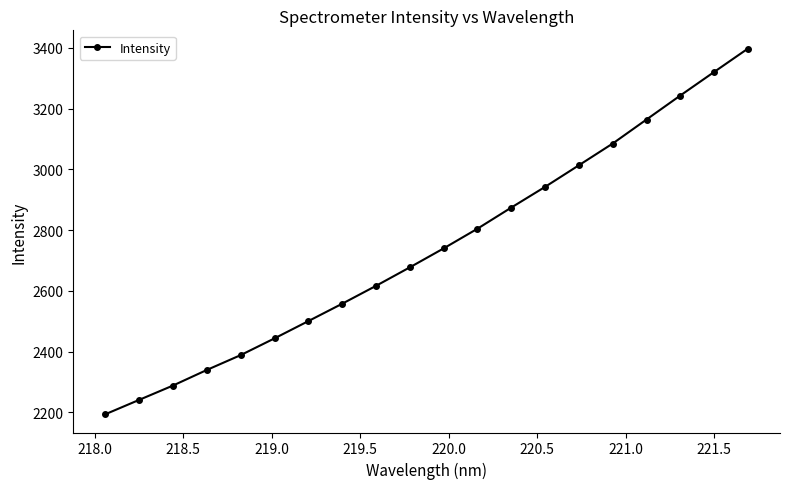

What is the average value?

2741.8